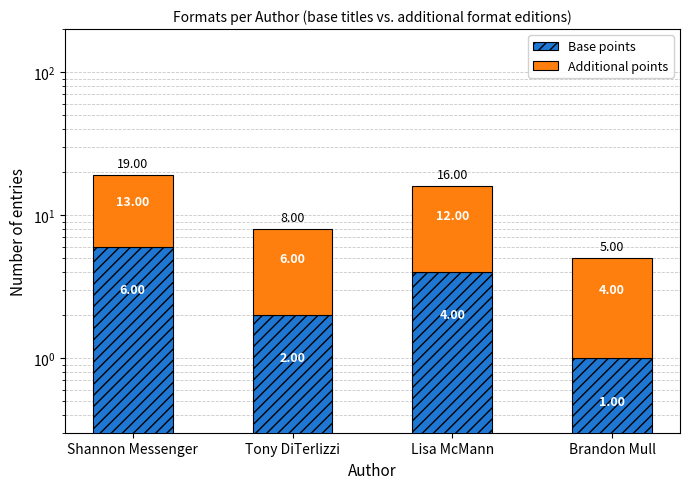

Where is Additional points nearest to the value 8?

Tony DiTerlizzi